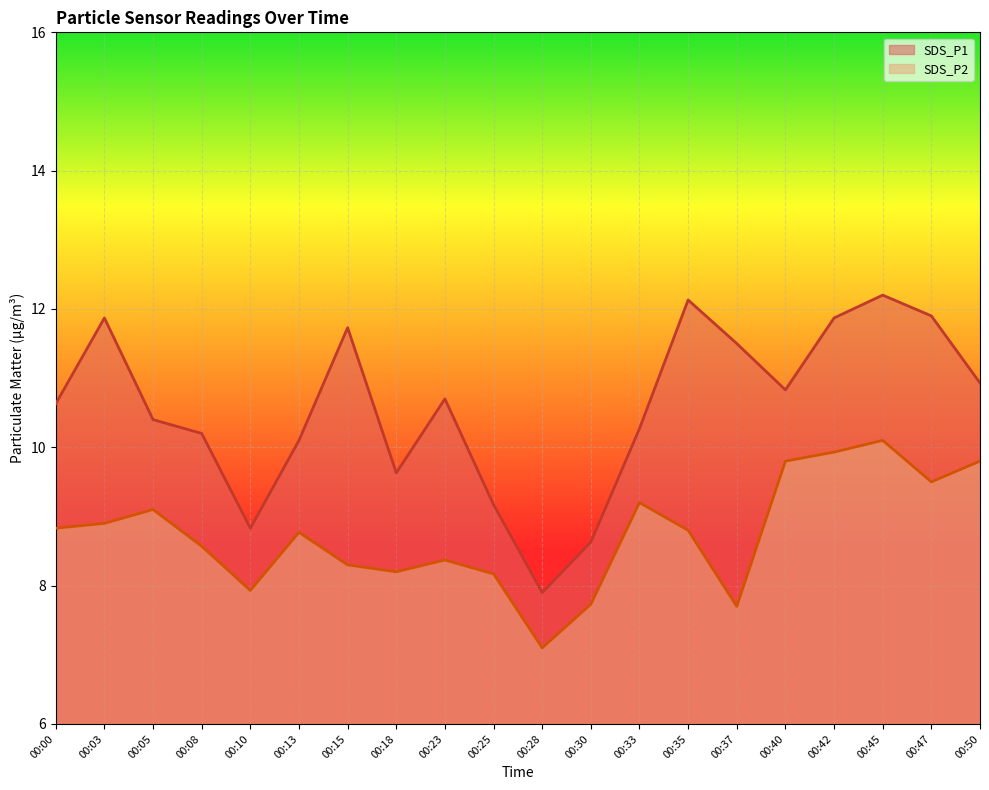

What is the highest value of the SDS_P1 series?

12.2